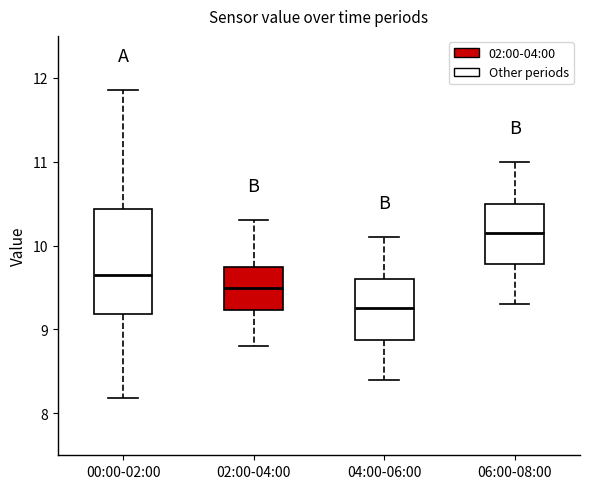

Which box is the tallest, from its lower edge to its upper edge?

00:00-02:00